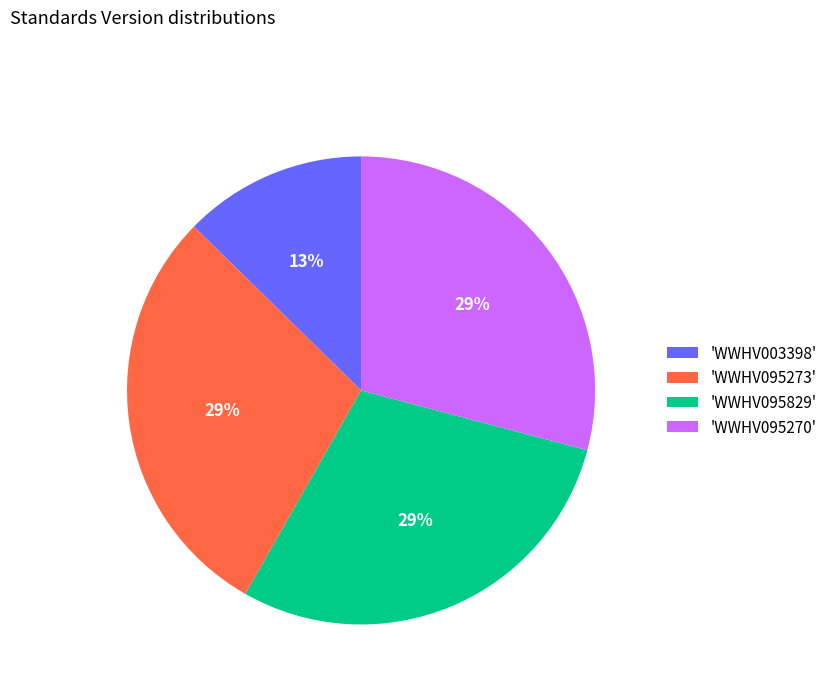

How many slices are in this pie chart?

4